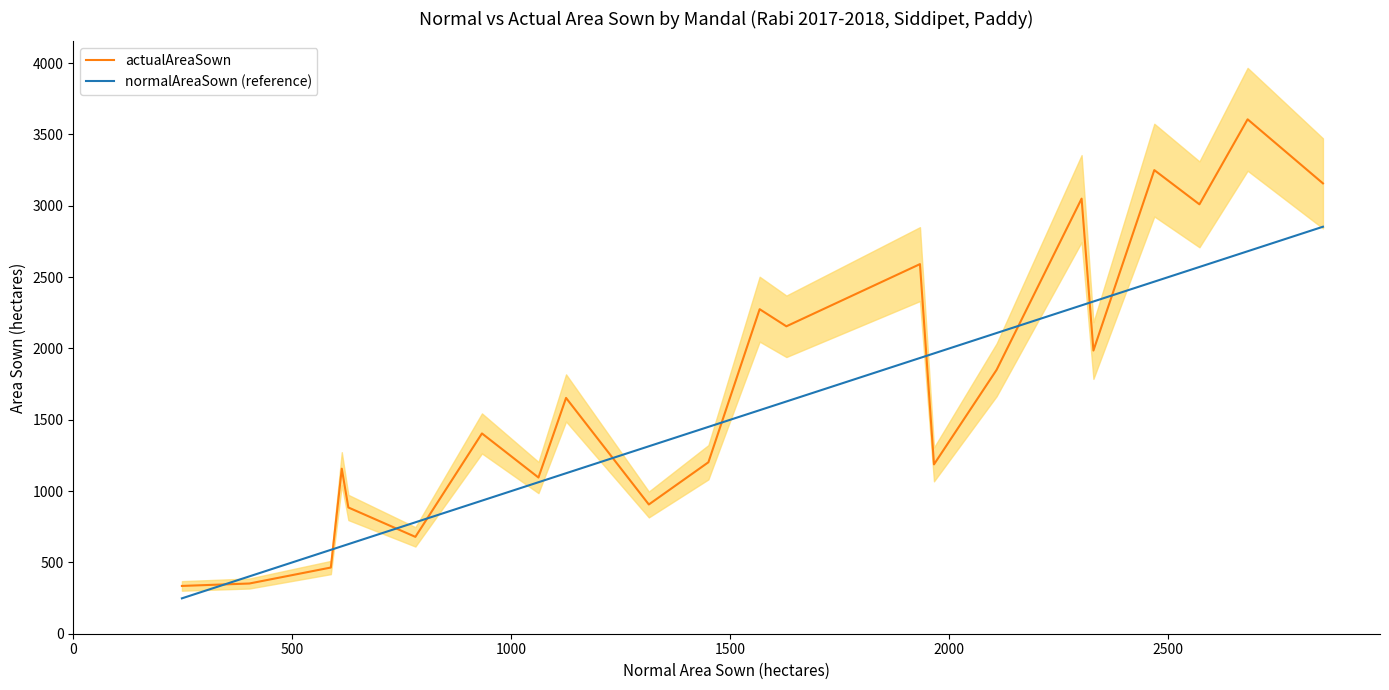

What is the highest value of the actualAreaSown series?

3606